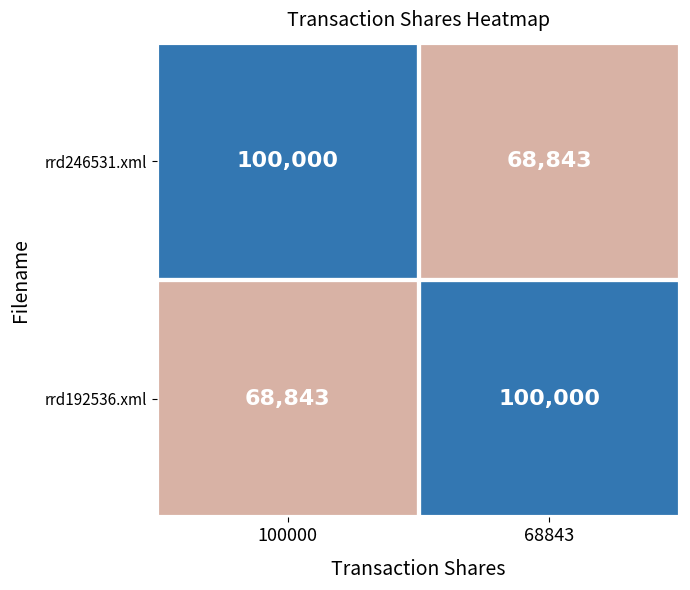

Is the value of rrd192536.xml at 68843 greater than the value of rrd246531.xml at 68843?

Yes